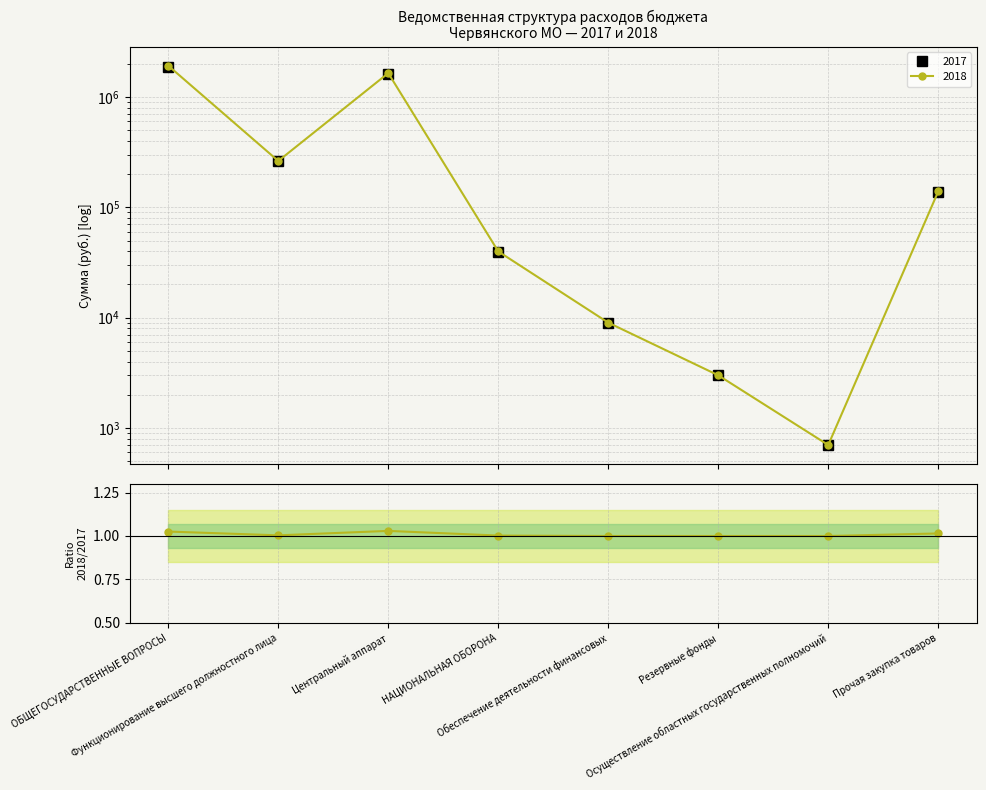

What is the label of the 5th point from the left?

Обеспечение деятельности финансовых